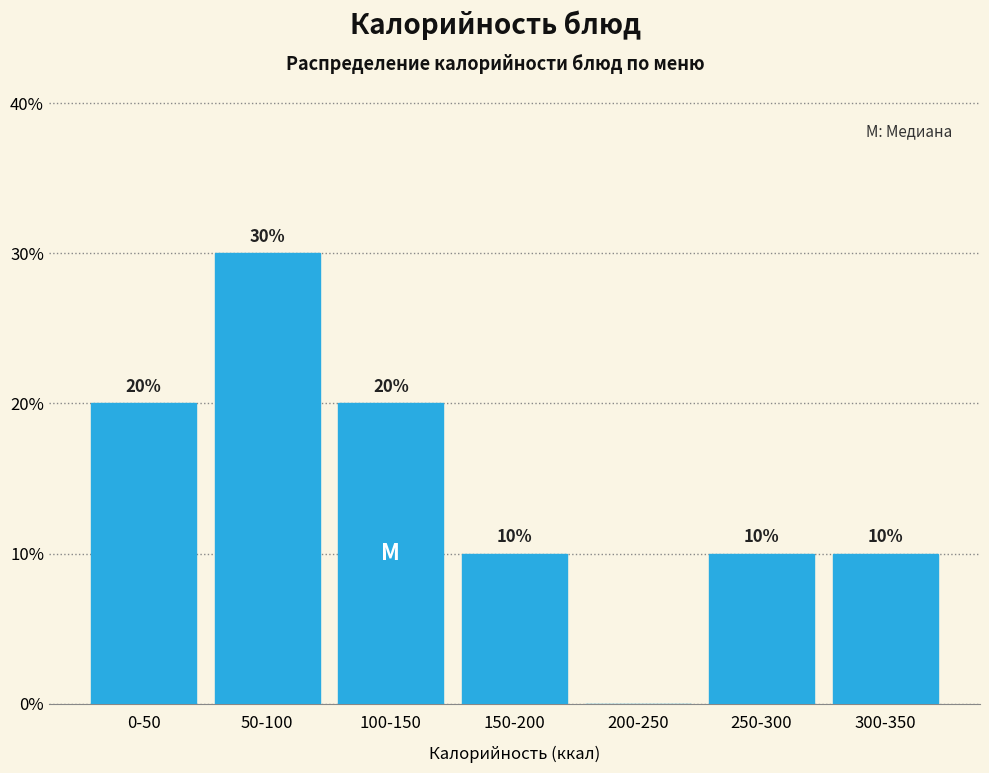

Reading left to right, transcribe all the data shown in this chart.

0-50=20	50-100=30	100-150=20	150-200=10	200-250=0	250-300=10	300-350=10